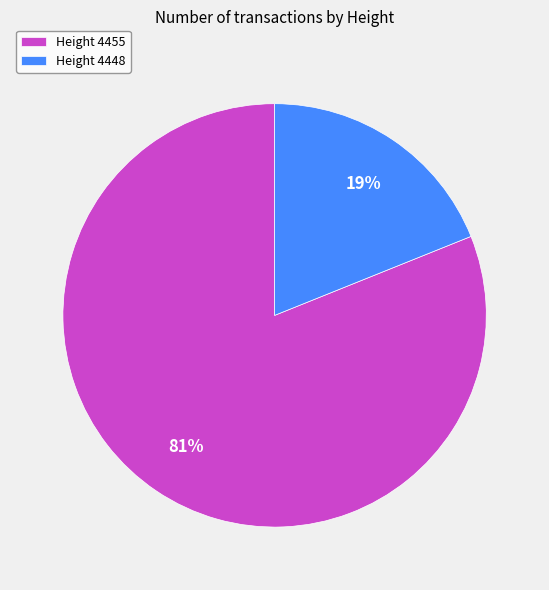

True or false: Height 4455 accounts for 95% of the total.

False